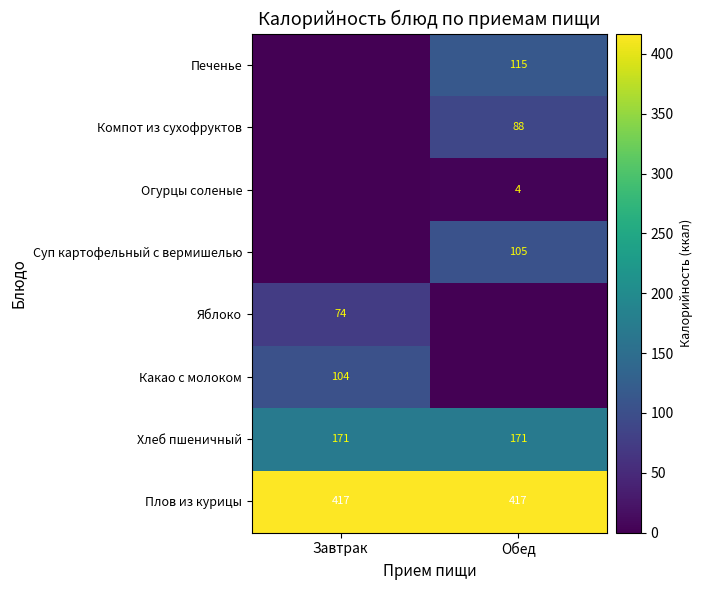

Is it true that Плов из курицы equals 129.4 at Обед?

False